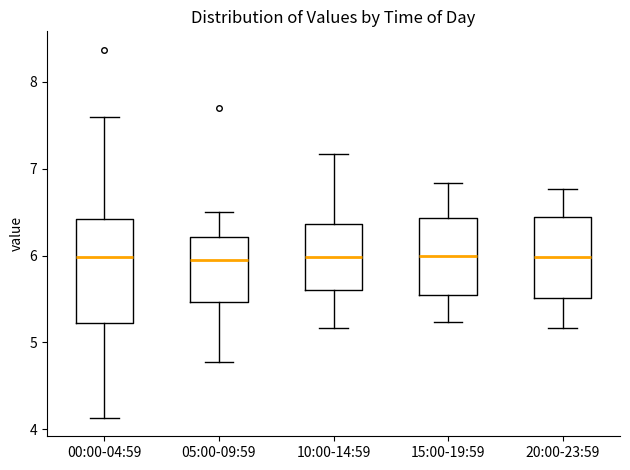

Comparing the boxes themselves (not the whiskers), which one is the tallest?

00:00-04:59